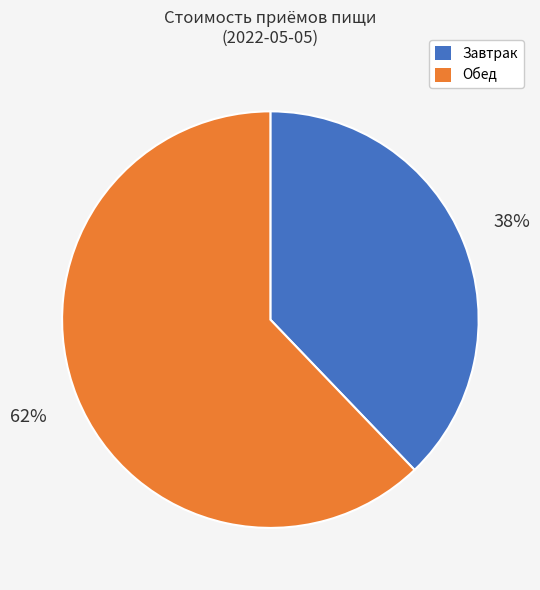

Is there any slice that represents more than half of the pie?

Yes